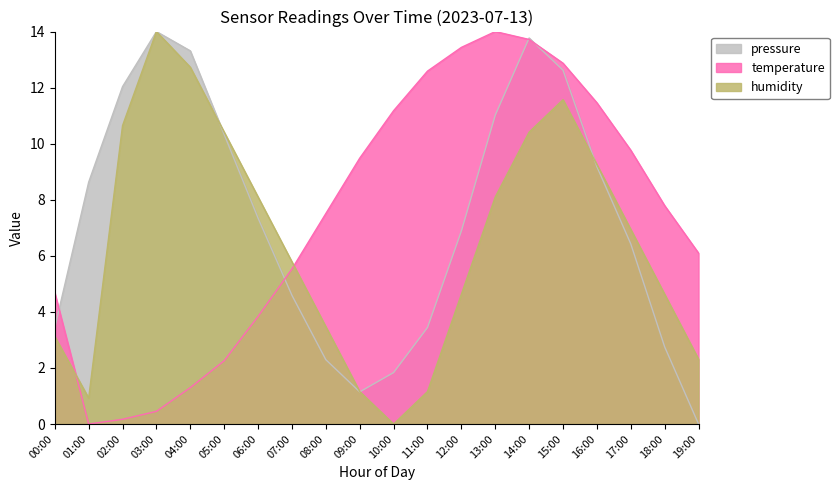

At which category does the chart reach its peak across all series?

03:00